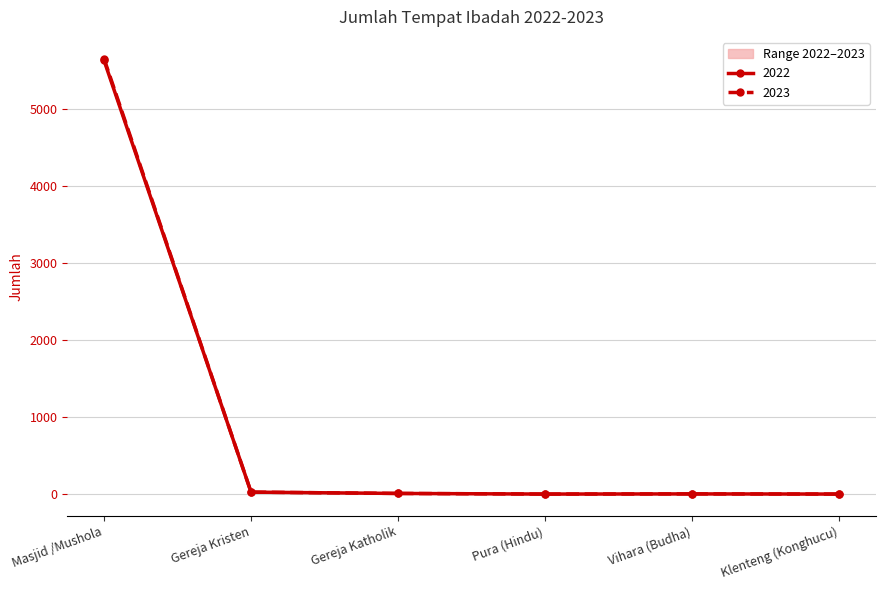

Reading right to left, what are all the values shown in this chart?

2022: Klenteng (Konghucu)=0	Vihara (Budha)=2	Pura (Hindu)=0	Gereja Katholik=8	Gereja Kristen=25	Masjid /Mushola=5624
2023: Klenteng (Konghucu)=0	Vihara (Budha)=2	Pura (Hindu)=0	Gereja Katholik=8	Gereja Kristen=25	Masjid /Mushola=5647